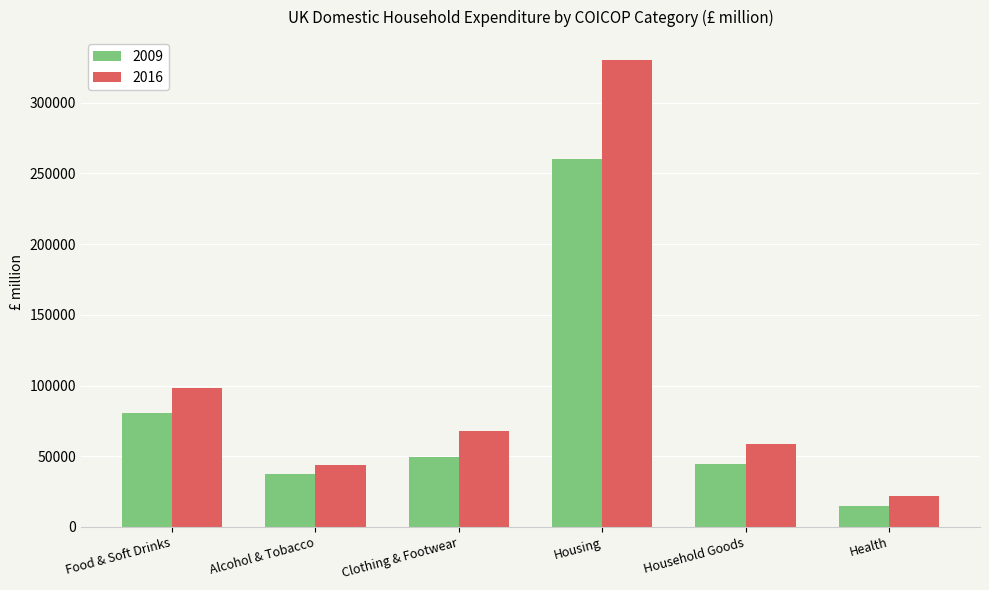

Which series has the largest total across all categories?

2016